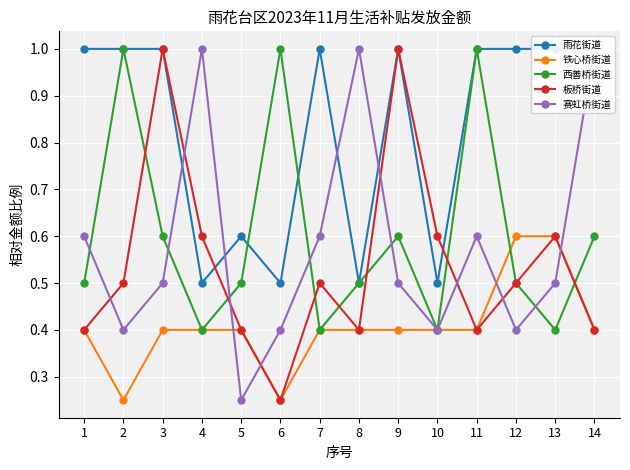

True or false: 板桥街道 has more than 0 interior local peaks.

True